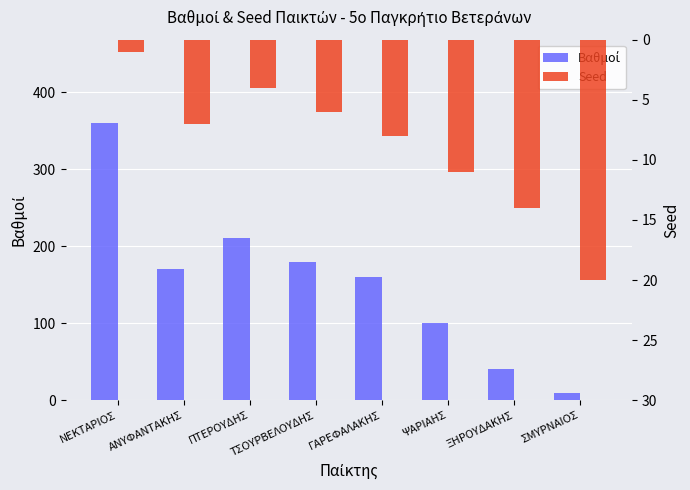

What is the difference between the maximum and second lowest values in the Βαθμοί series?

320